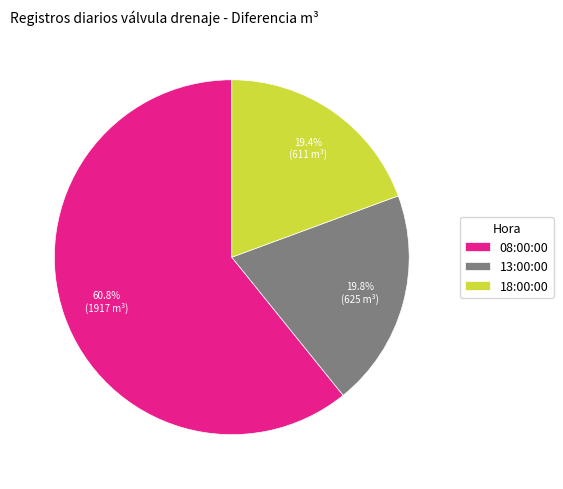

What is the ratio of the value at 08:00:00 to the value at 18:00:00?

3.1